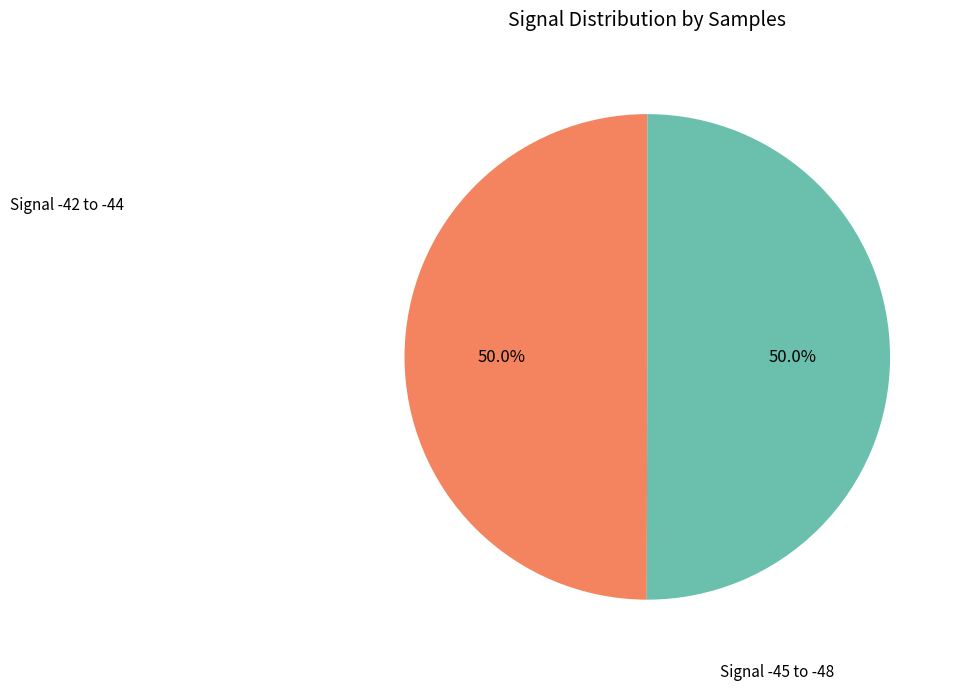

Is there a majority slice in this chart?

No